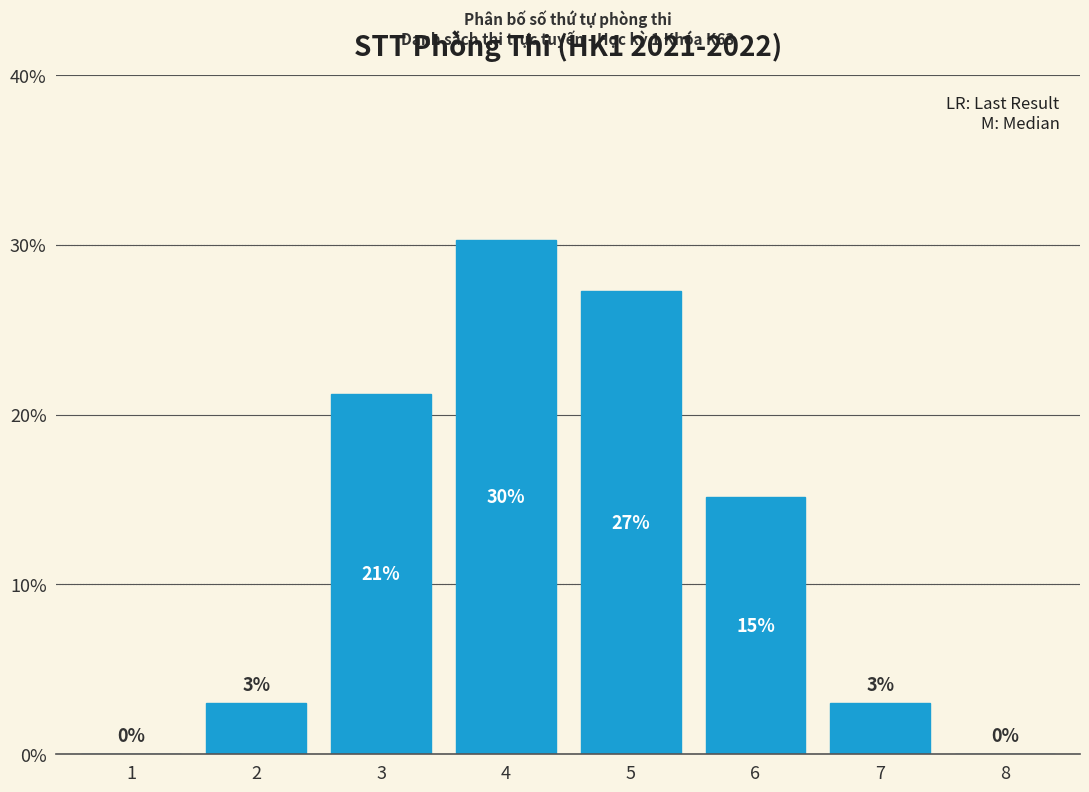

Between 8 and 6, which is larger?

6